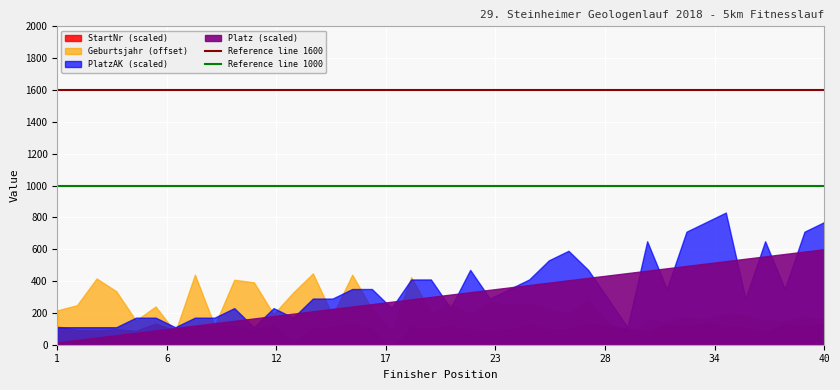

How many lines are shown in the chart?

2